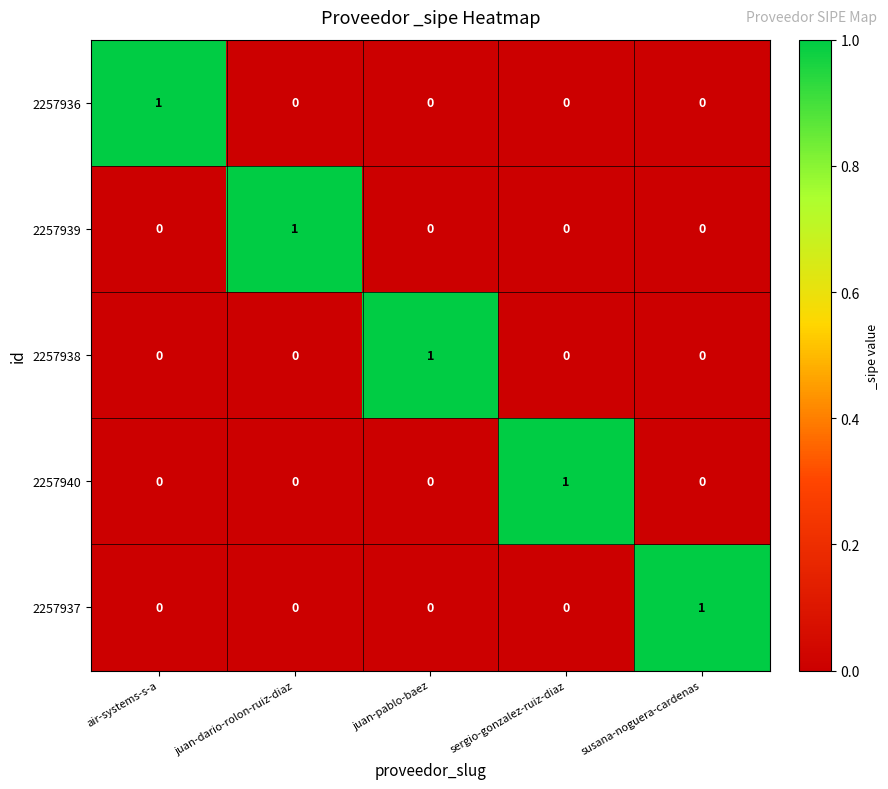

Count the 2257936 values in the range 0 to 1.

5